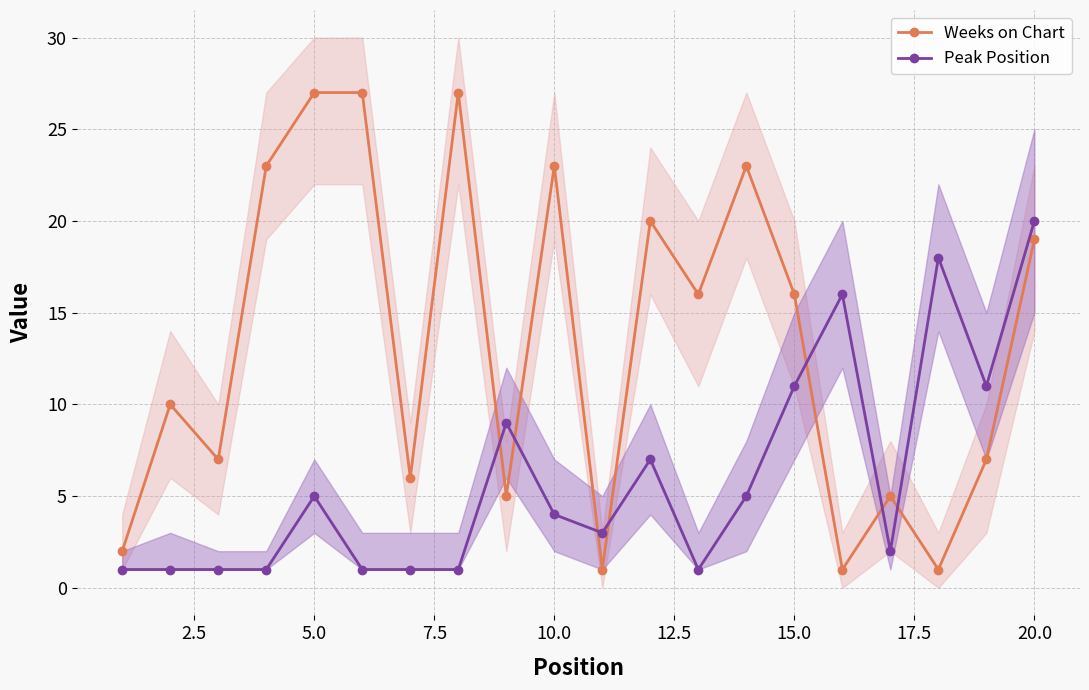

True or false: Peak Position and Weeks on Chart intersect in this chart.

True